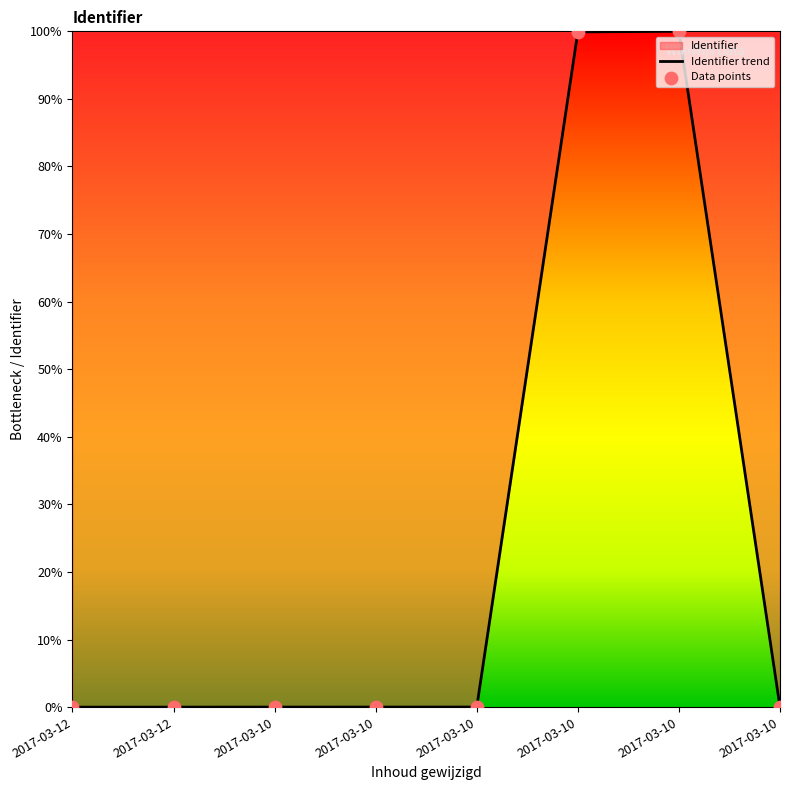

Which series reaches the maximum Y coordinate?

Identifier trend